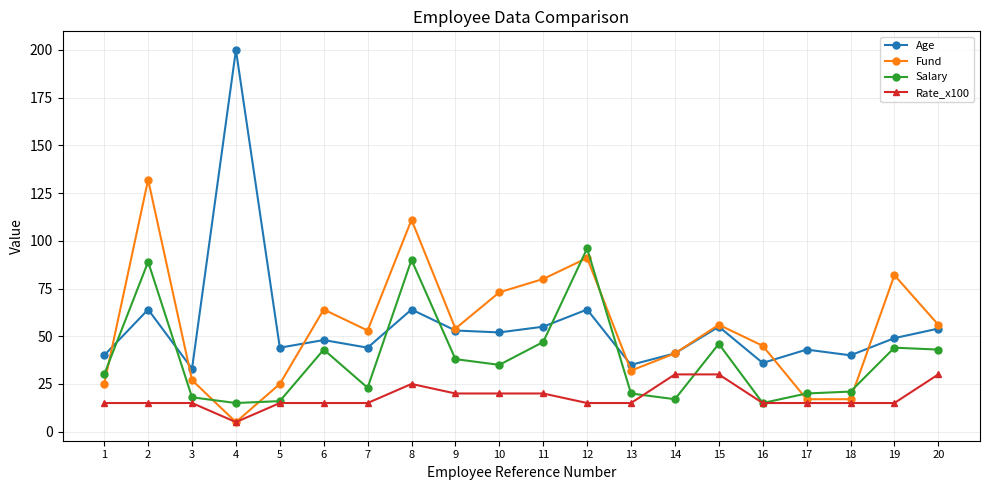

Which series ends up on top after the final intersection of Age and Salary?

Age